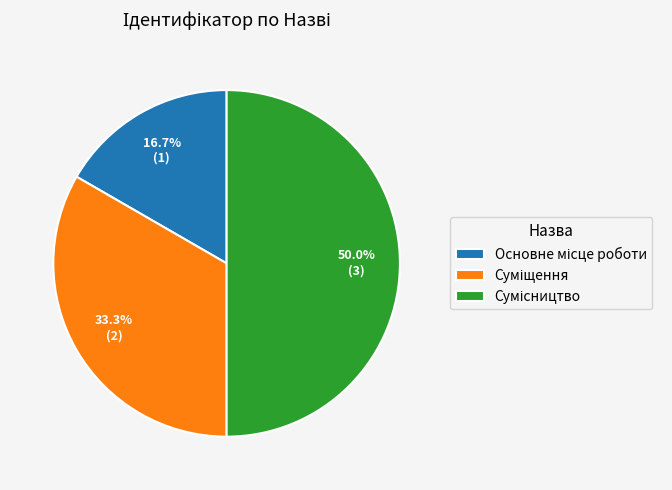

Does any single category account for the majority?

No